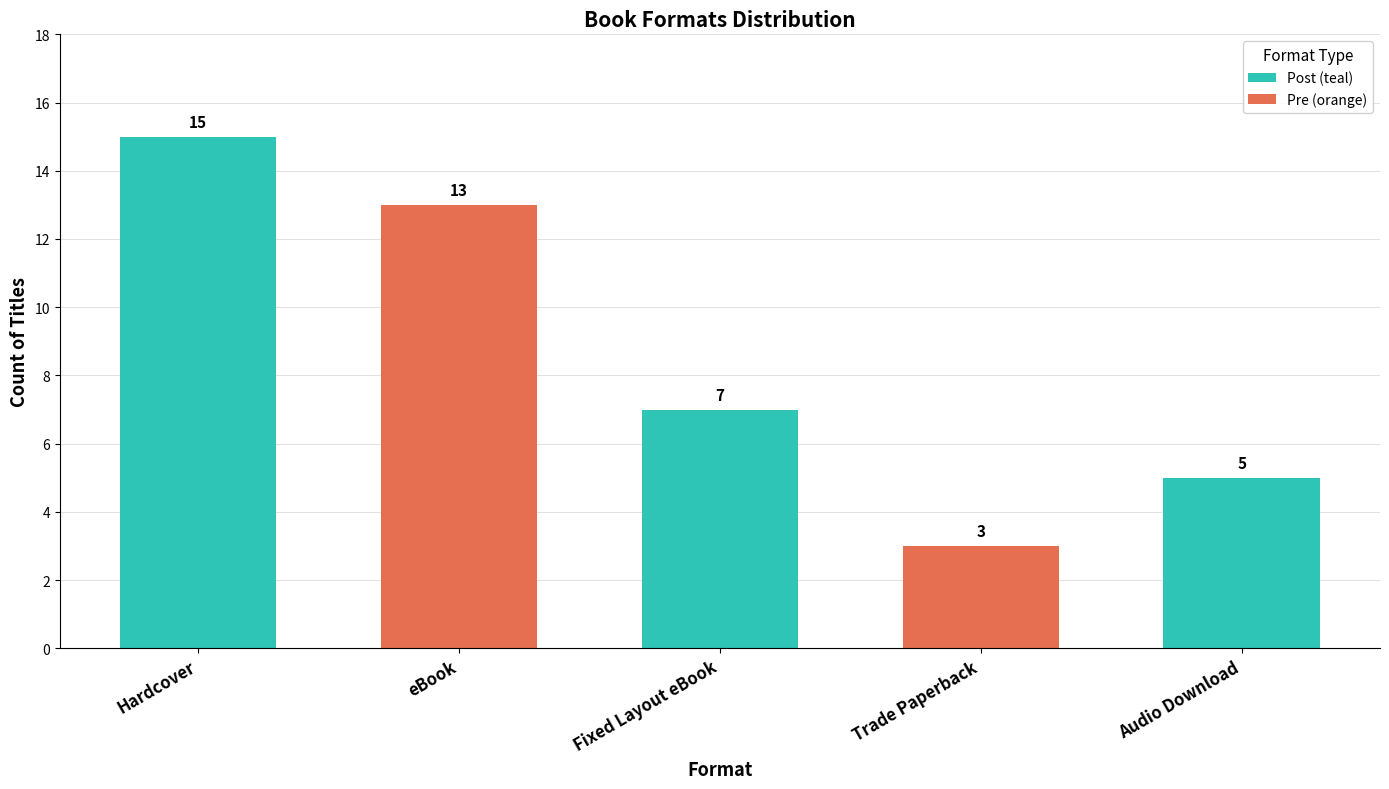

List the labels in order of value, smallest first.

Trade Paperback, Audio Download, Fixed Layout eBook, eBook, Hardcover